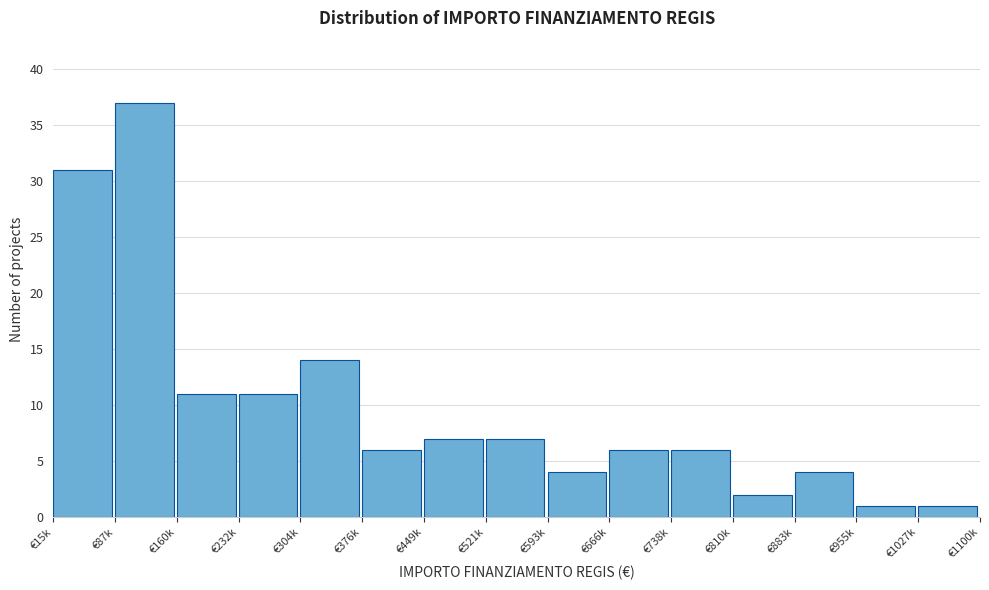

Reading left to right, extract all data points from this chart.

€15k=31	€87k=37	€160k=11	€232k=11	€304k=14	€376k=6	€449k=7	€521k=7	€593k=4	€666k=6	€738k=6	€810k=2	€883k=4	€955k=1	€1027k=1